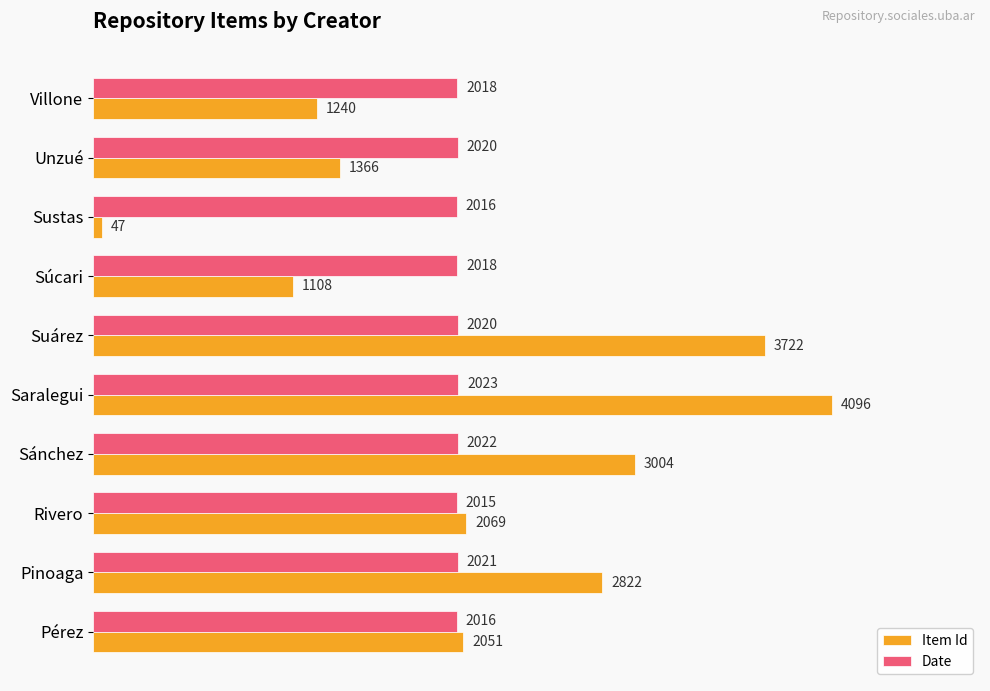

Which category has the highest value in the Item Id series?

Saralegui